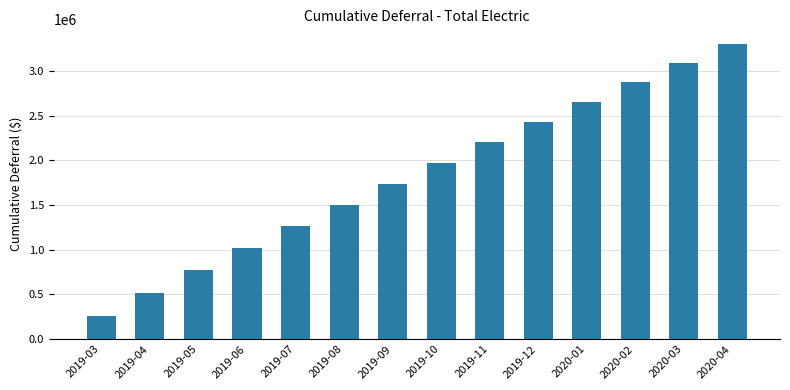

Does the chart contain any negative values?

No